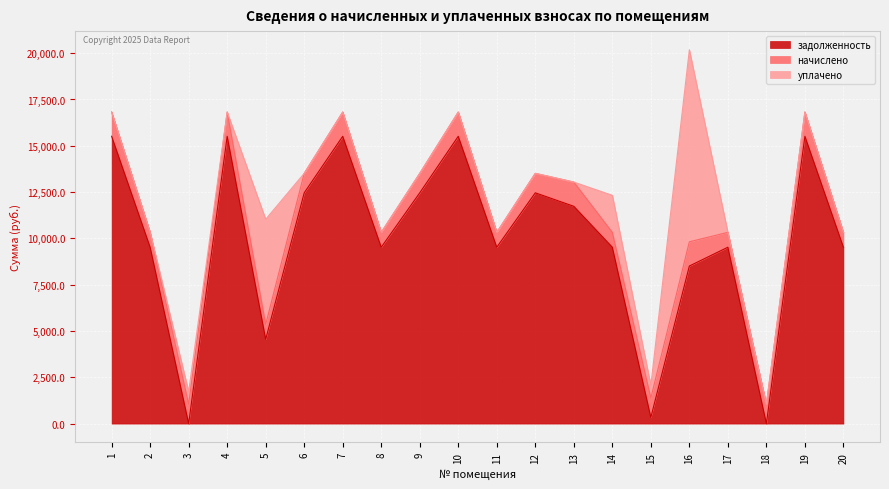

List the series in order of their peak value, lowest first.

начислено, уплачено, задолженность